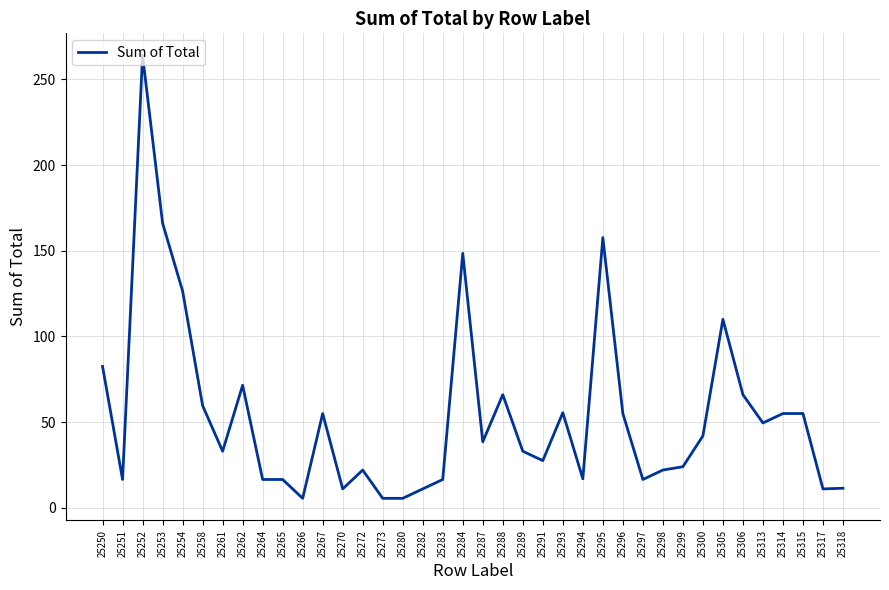

Between 25300 and 25296, which is larger?

25296